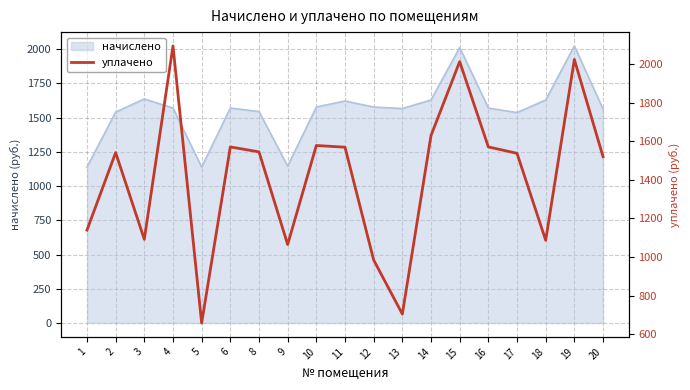

The value of начислено at 15 is 2013.1. True or false?

True